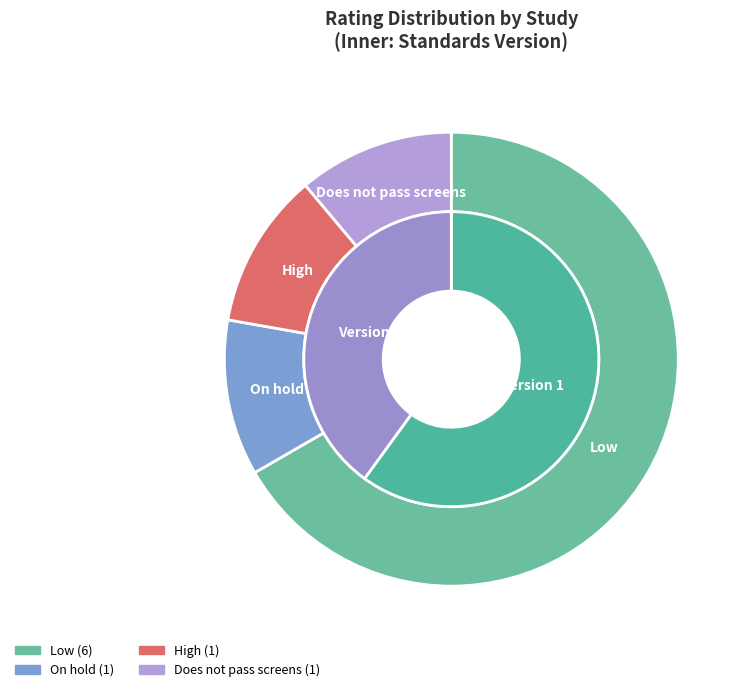

Approximately how many times larger is the value at Low compared to High?

6.0